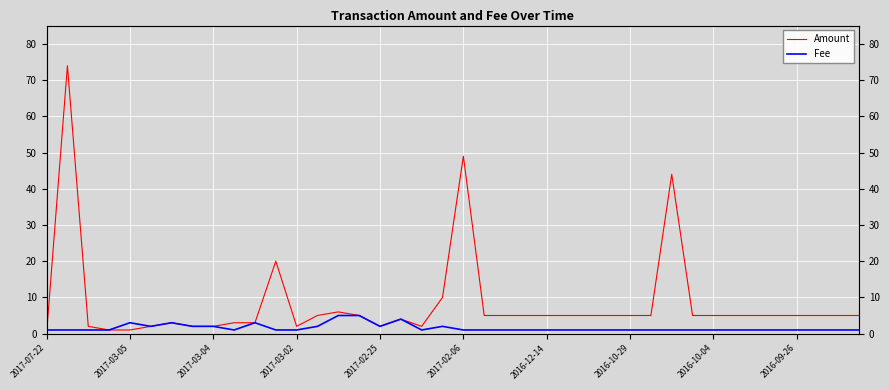

List the series in order of their overall mean, lowest first.

Fee, Amount